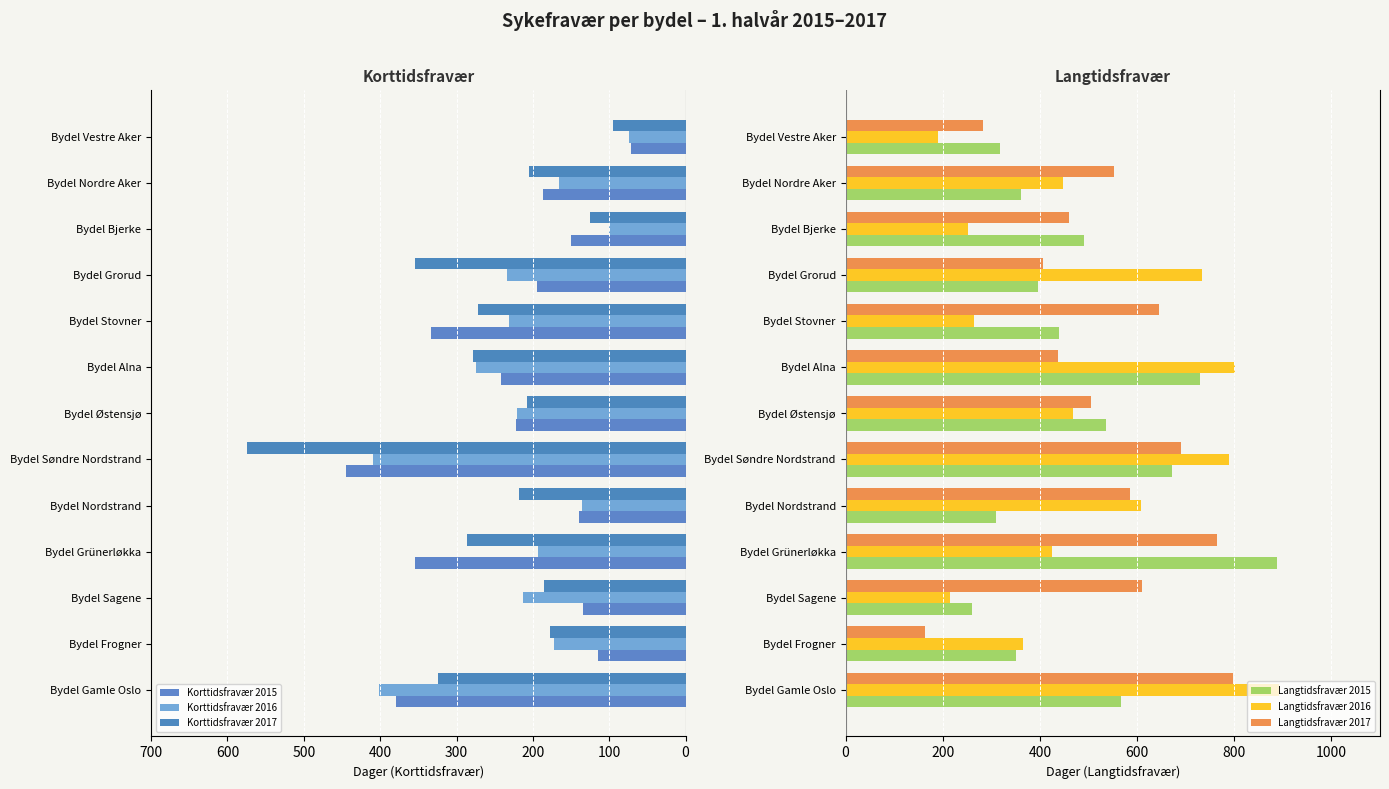

What is the average value of the Langtidsfravær 2017 series?

530.7